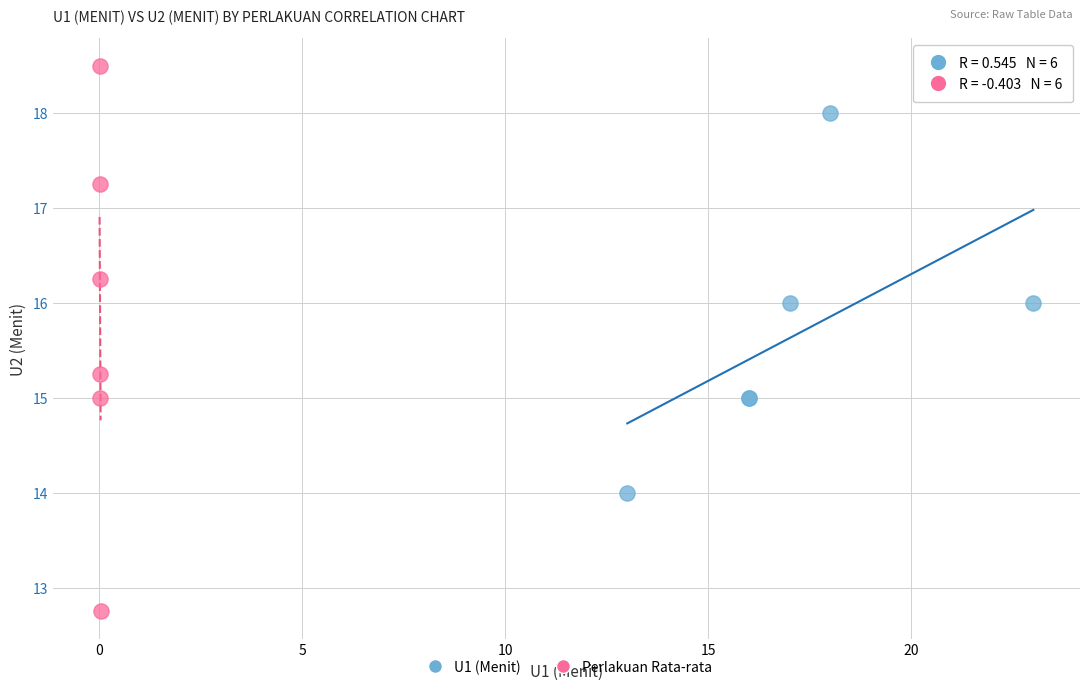

What are all the series names shown in the legend?

U1 (Menit), Perlakuan Rata-rata